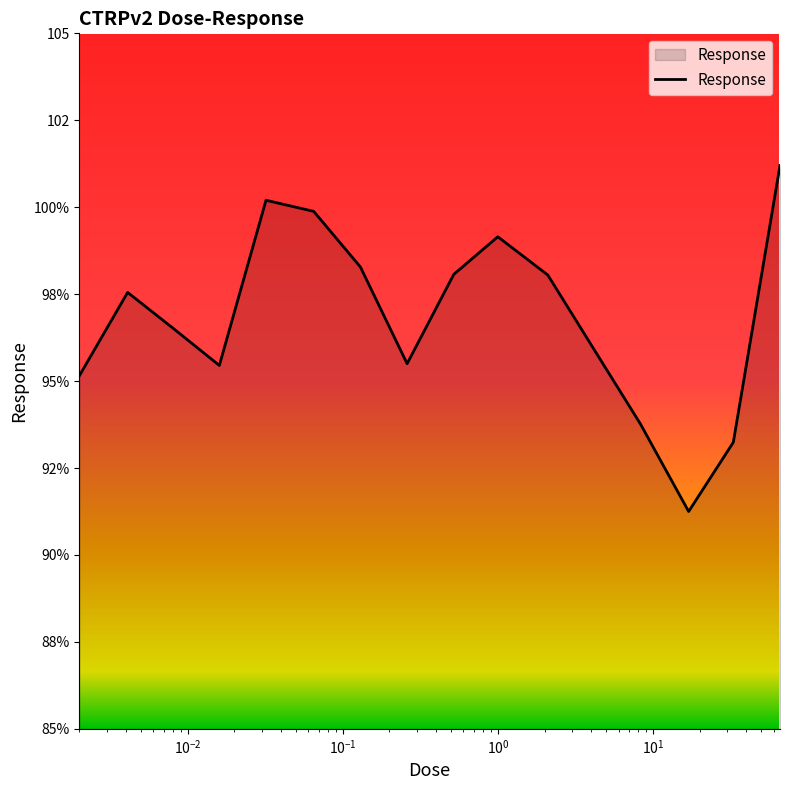

Rank the categories by value from highest to lowest.

66.0, 0.032, 0.065, 1.0, 0.13, 0.52, 2.1, 0.0041, 0.0081, 4.2, 0.26, 0.016, 0.002, 8.3, 33.0, 17.0